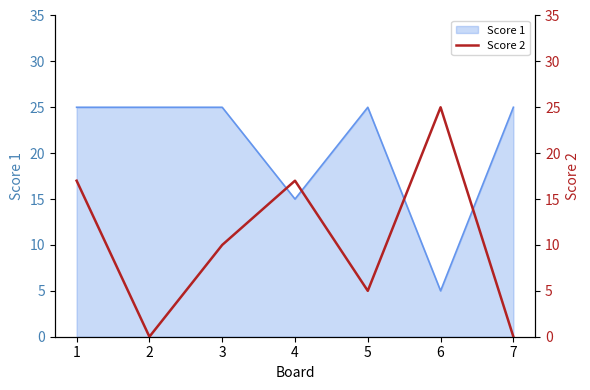

The Score 1 series shows 25 at 5. True or false?

True